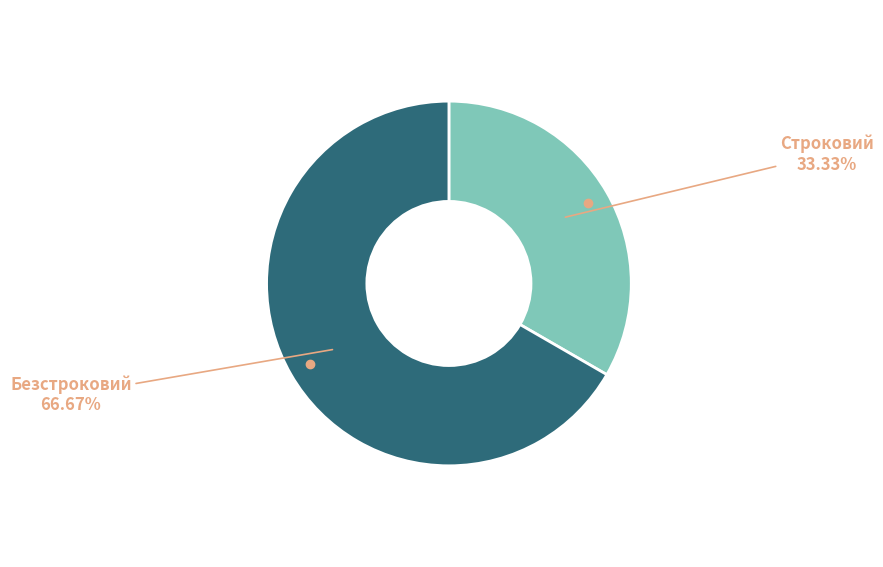

Is there any slice that represents more than half of the pie?

Yes